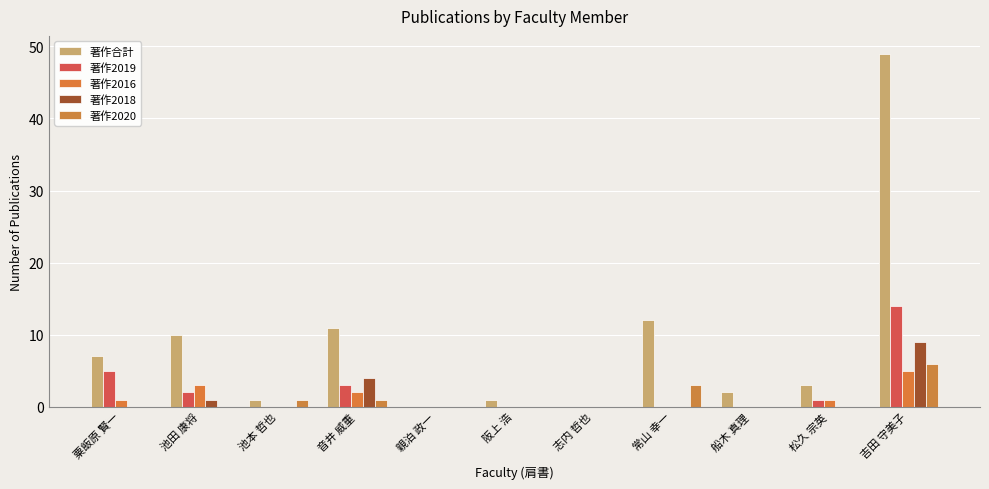

Which series has the largest total across all categories?

著作合計